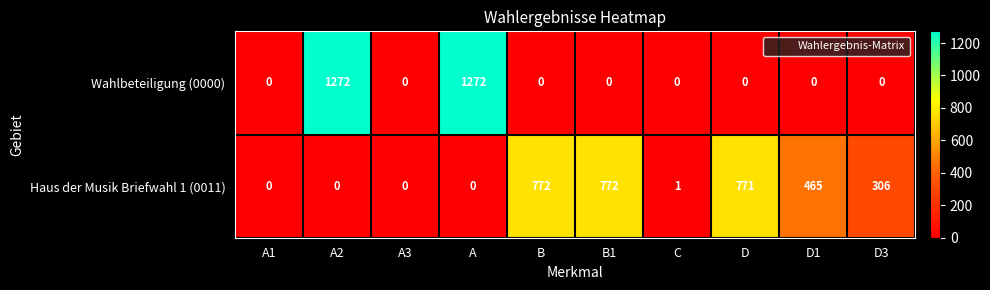

What is the difference between the second highest and second lowest values in the Wahlbeteiligung (0000) series?

1272